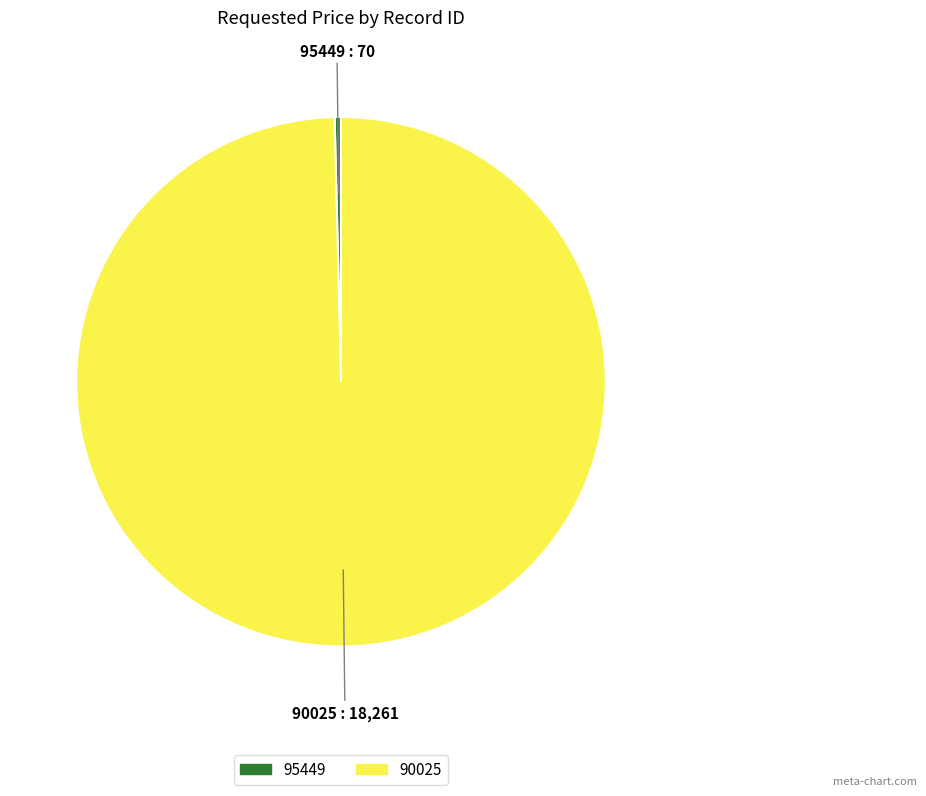

What is the largest slice in the pie chart?

90025